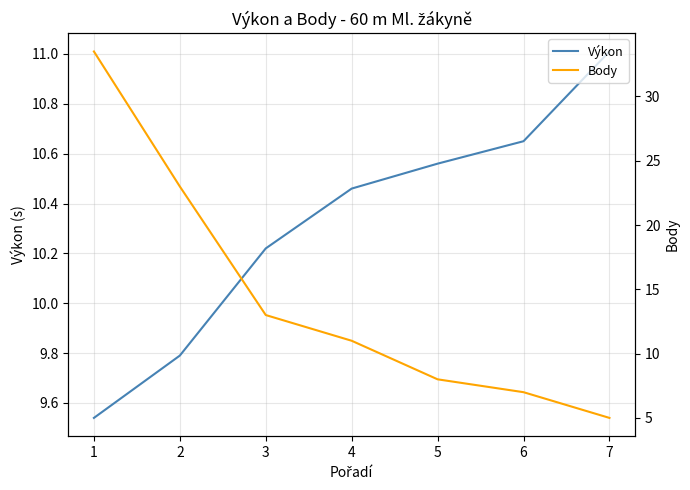

Reading left to right, extract all data points from this chart.

Výkon: 1=9.5	2=9.8	3=10.2	4=10.5	5=10.6	6=10.7	7=11.0
Body: 1=33.5	2=23.0	3=13.0	4=11.0	5=8.0	6=7.0	7=5.0